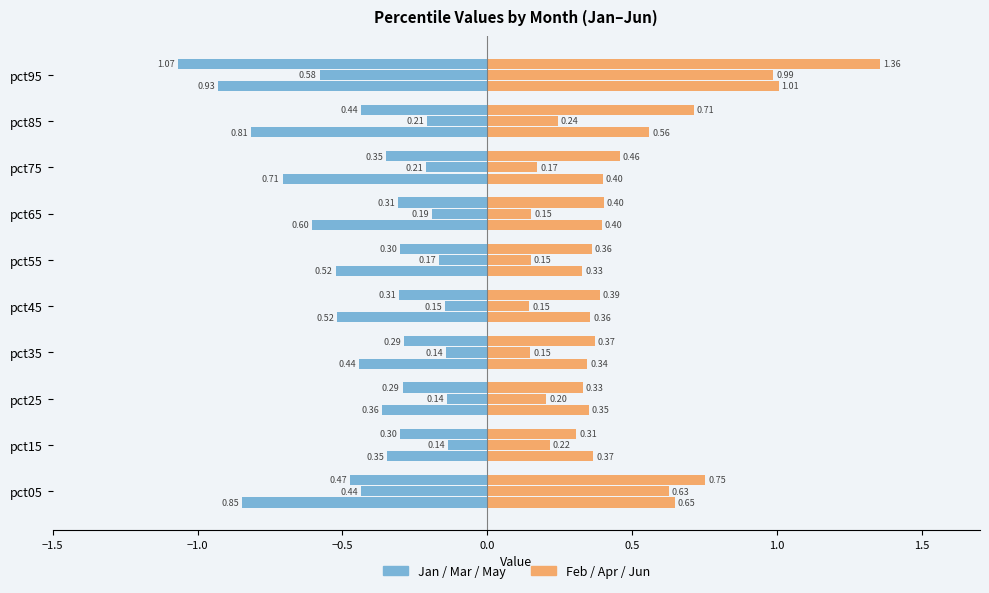

What is the sum of the Jan values at pct45 and pct95?

1.4